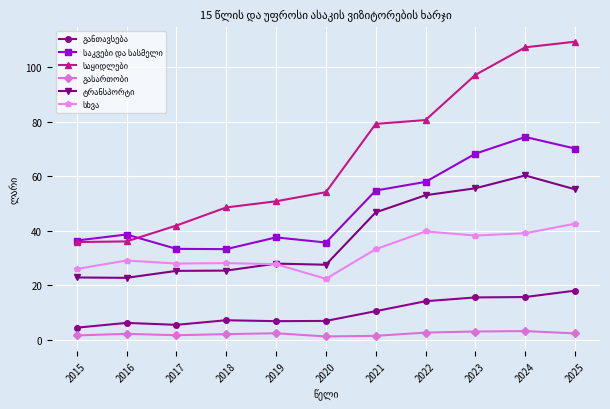

How many lines are shown in the chart?

6